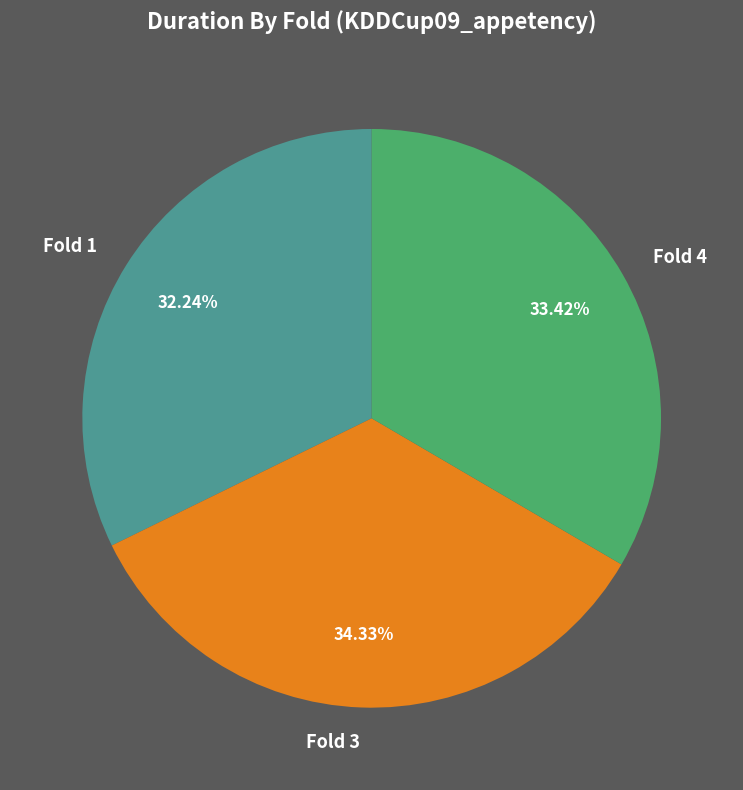

To the nearest percent, what is the combined percentage of Fold 3 and Fold 4?

68%